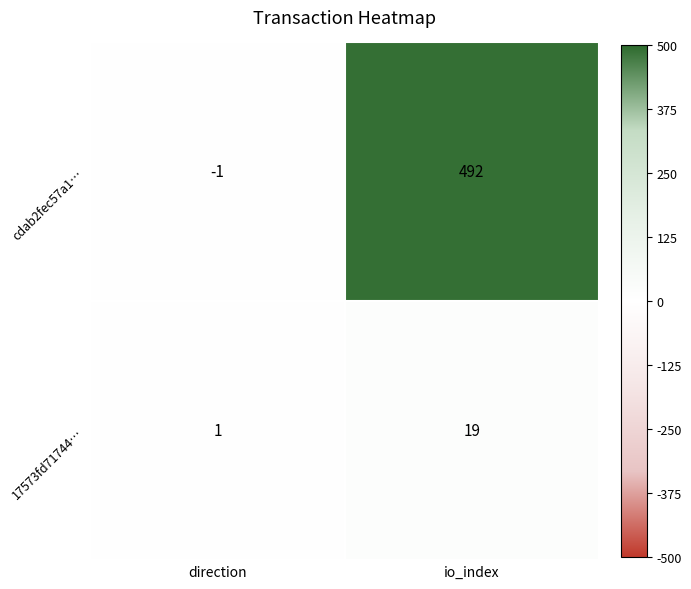

At which category does the chart reach its minimum across all series?

direction